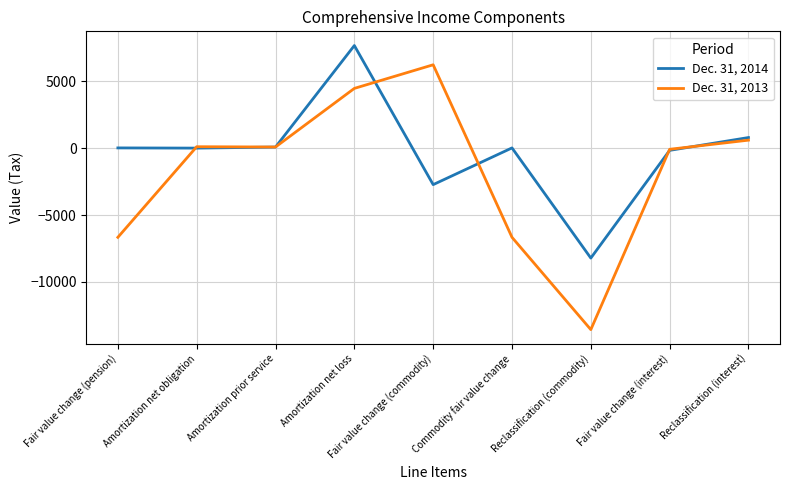

What is the highest value of the Dec. 31, 2014 series?

7676